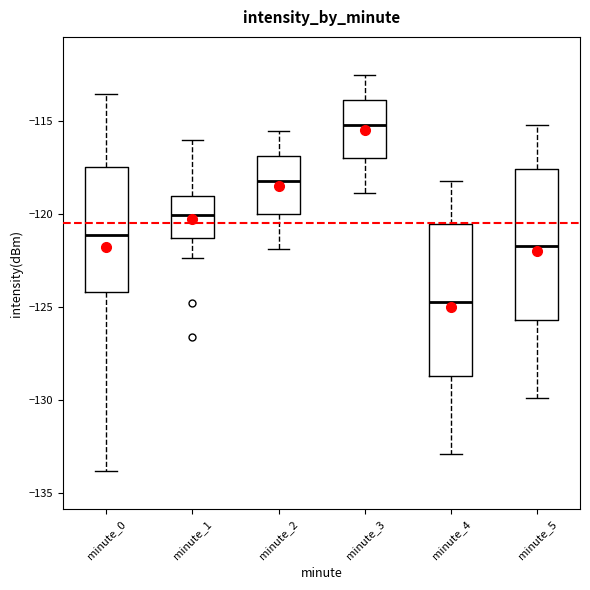

Reading left to right, transcribe this box plot: for each box, give where its median line is, the range the box spans, and where its two whiskers end, as read against the y-axis. The values are not printed on the chart, so give them approximately, as read against the axis.

minute_0: median -121.0, box -124.0 to -117.5, whiskers -134.0 to -113.5
minute_1: median -120.0, box -121.5 to -119.0, whiskers -122.5 to -116.0
minute_2: median -118.0, box -120.0 to -117.0, whiskers -122.0 to -115.5
minute_3: median -115.0, box -117.0 to -114.0, whiskers -119.0 to -112.5
minute_4: median -124.5, box -128.5 to -120.5, whiskers -133.0 to -118.0
minute_5: median -121.5, box -125.5 to -117.5, whiskers -130.0 to -115.0